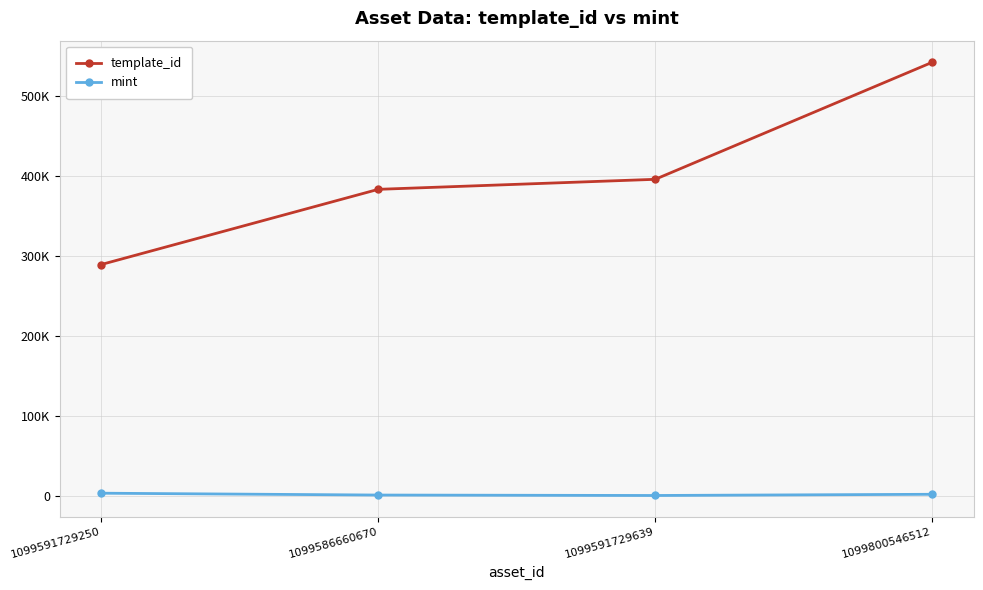

Rank the categories by template_id value from lowest to highest.

1099591729250, 1099586660670, 1099591729639, 1099800546512